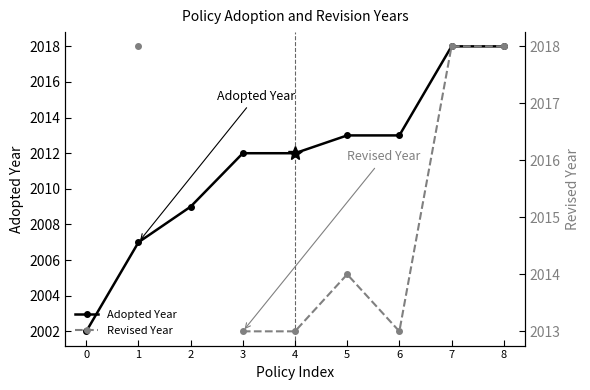

Which label corresponds to the largest value in the chart?

7